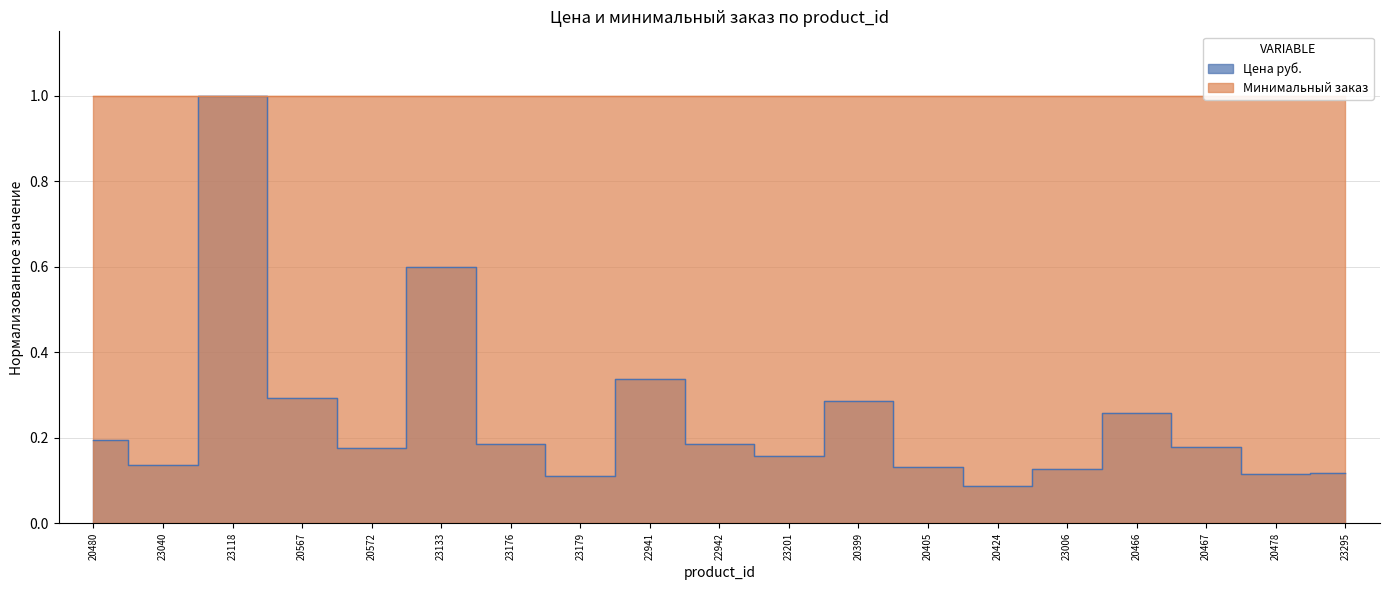

At which category does the chart reach its peak across all series?

23118